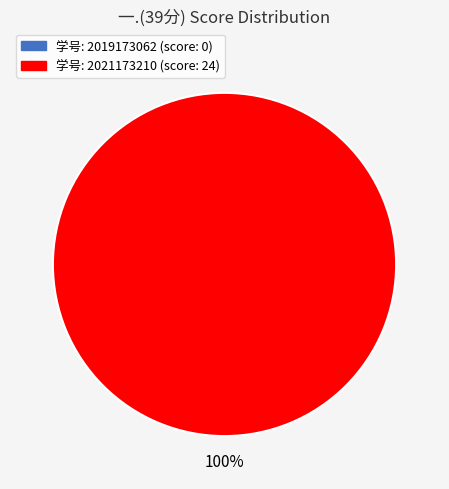

Is it true that 2019173062 is 1% of the pie?

False